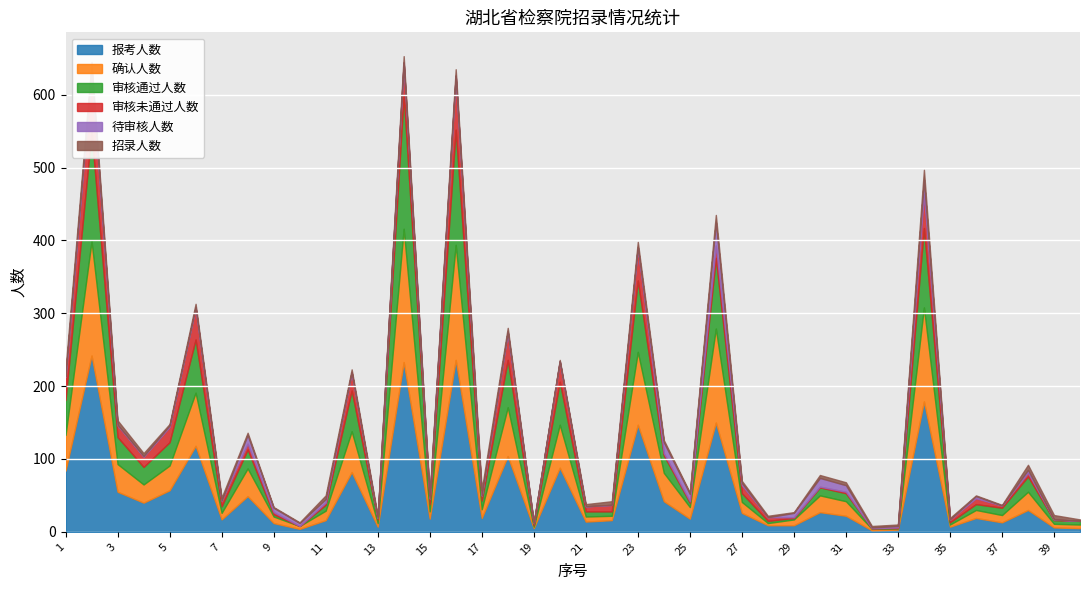

Is the value of 招录人数 at 4 greater than the value of 审核未通过人数 at 9?

Yes